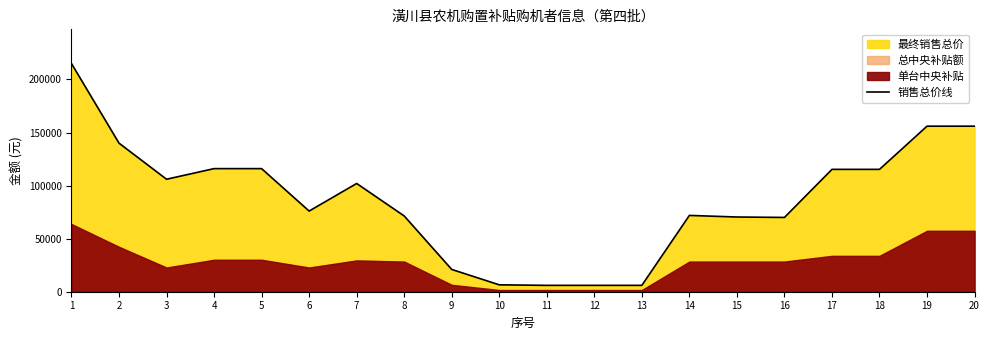

What is the value of the 11th point from the left?

6000